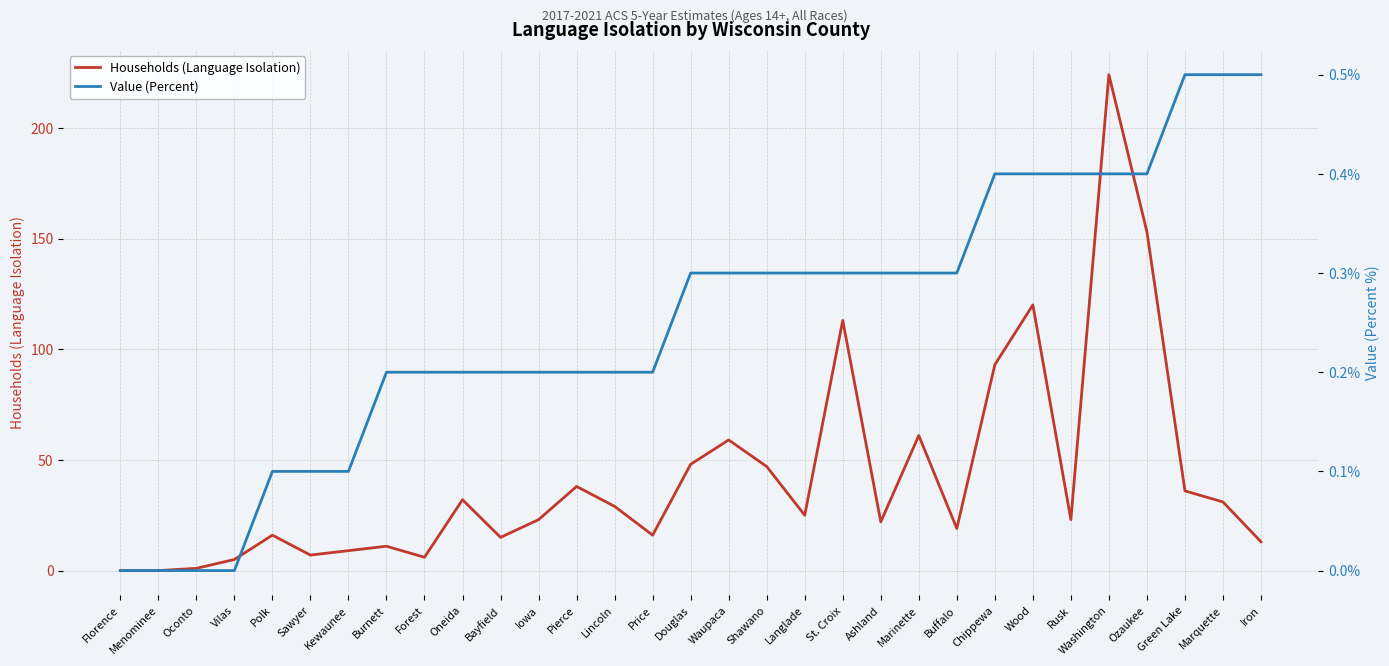

True or false: Households (Language Isolation) and Value (Percent) cross at least once.

False